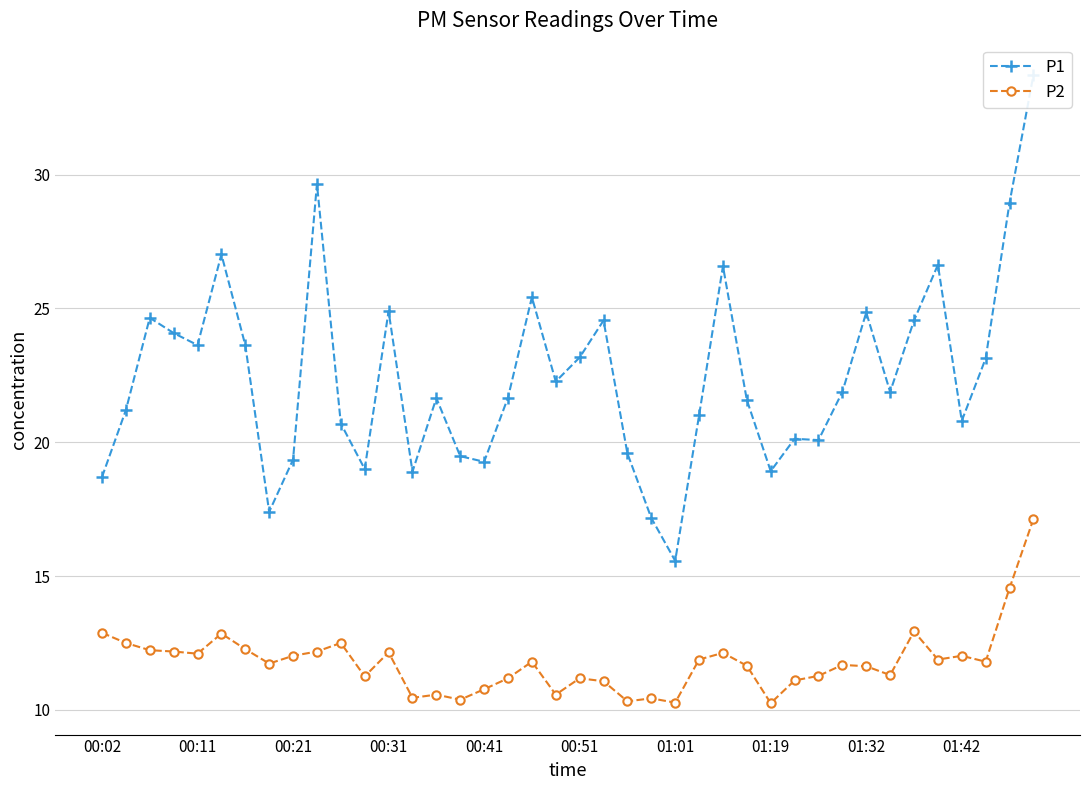

Reading left to right, extract all data points from this chart.

P1: 18.7	21.2	24.6	24.1	23.6	27.0	23.6	17.4	19.4	29.6	20.7	19.0	24.9	18.9	21.6	19.5	19.3	21.7	25.4	22.3	23.2	24.6	19.6	17.2	15.6	21.0	26.6	21.6	18.9	20.1	20.1	21.9	24.9	21.9	24.6	26.6	20.8	23.1	28.9	33.7
P2: 12.9	12.5	12.2	12.2	12.1	12.8	12.3	11.7	12.0	12.2	12.5	11.2	12.2	10.4	10.6	10.4	10.8	11.2	11.8	10.6	11.2	11.1	10.3	10.4	10.3	11.9	12.1	11.7	10.2	11.1	11.3	11.7	11.6	11.3	12.9	11.9	12.0	11.8	14.6	17.1